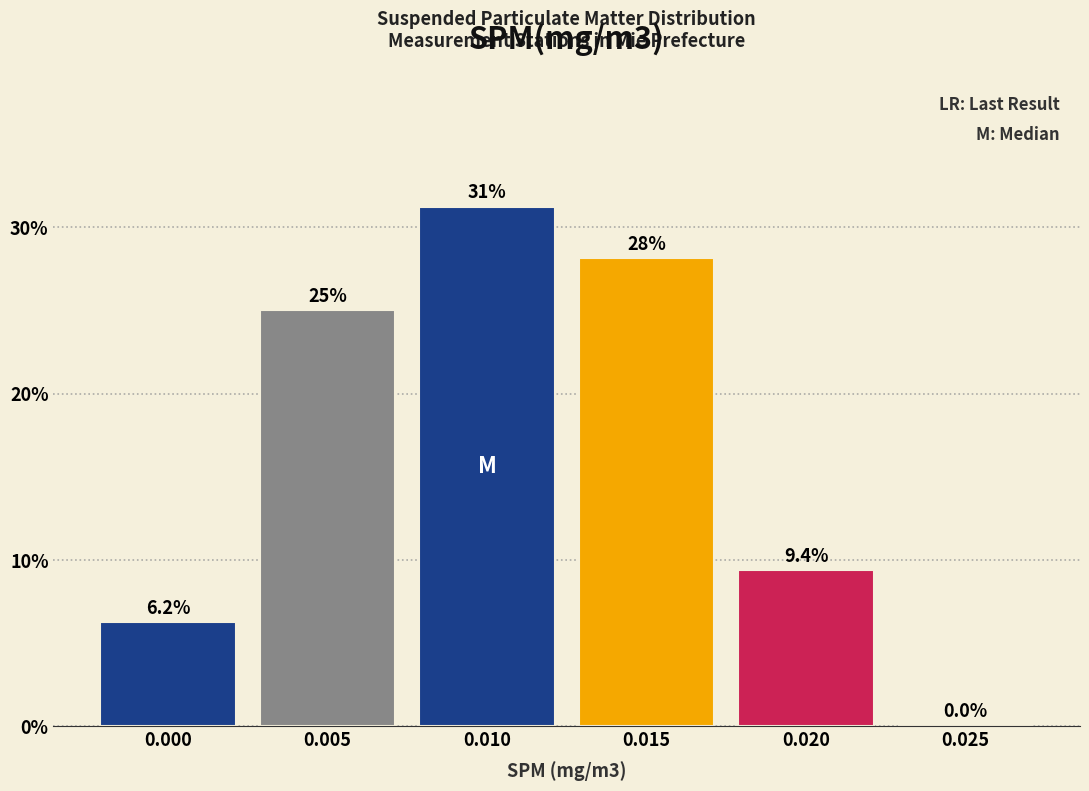

Between 0.005 and 0.025, which is larger?

0.005